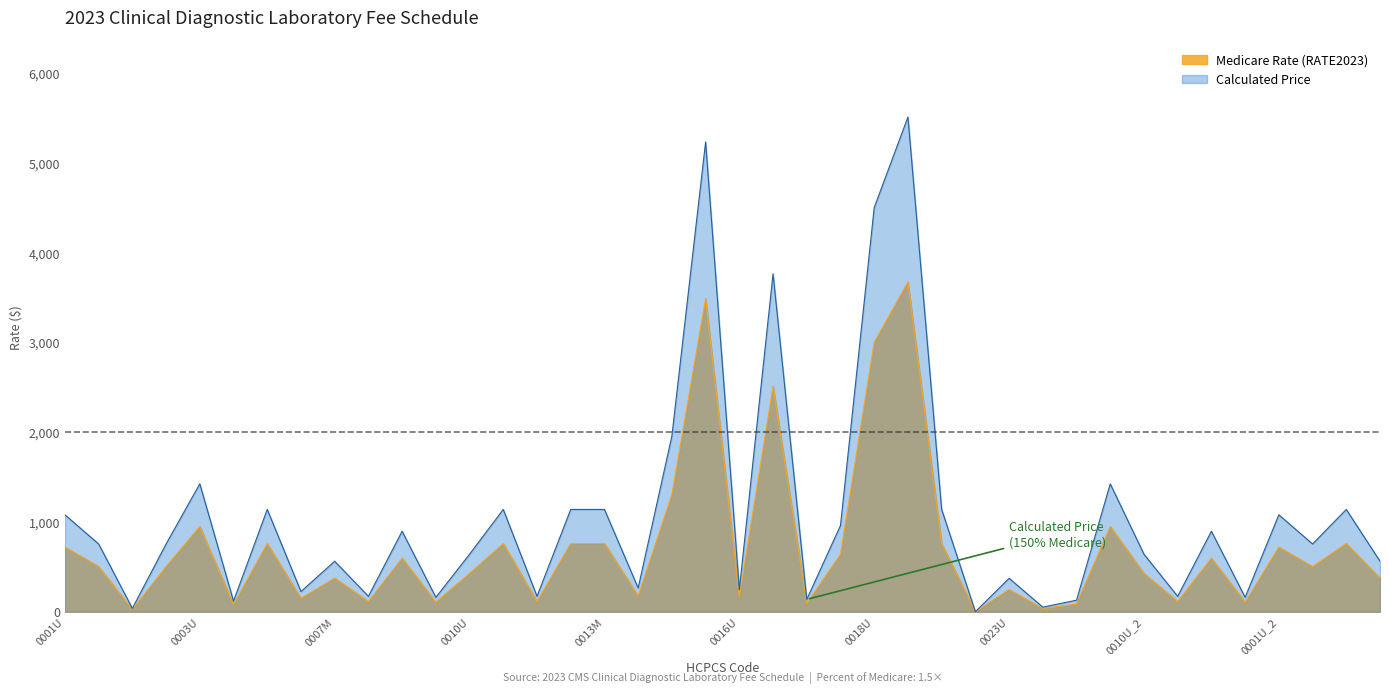

The Medicare Rate (RATE2023) series shows 427.3 at 0010U. True or false?

True